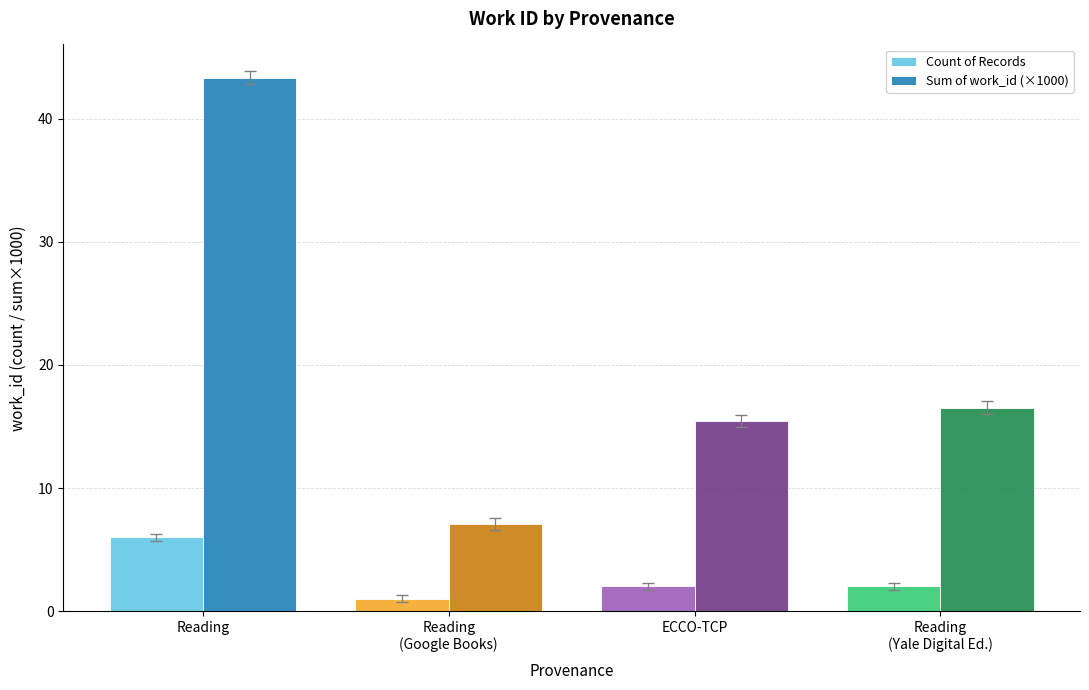

Read the Sum of work_id (×1000) value at Reading.

43.4